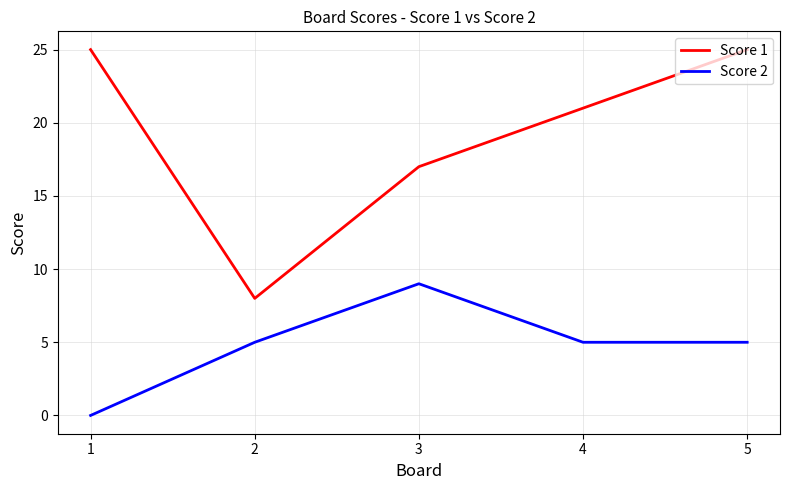

Reading right to left, transcribe all the data shown in this chart.

Score 1: 5=25	4=21	3=17	2=8	1=25
Score 2: 5=5	4=5	3=9	2=5	1=0